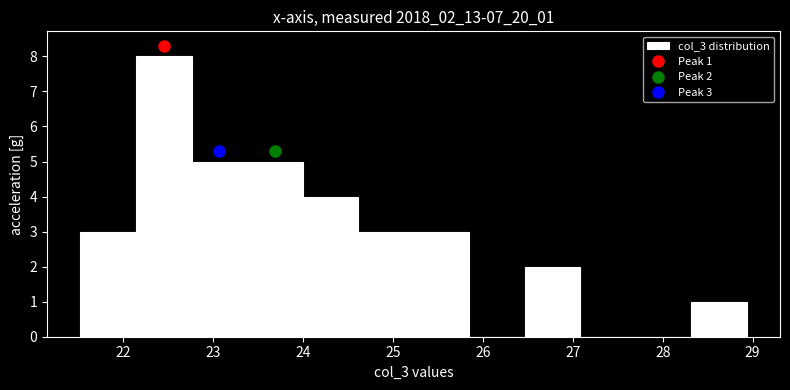

Over which range of the x-axis is the bar tallest?

22.1 to 22.8